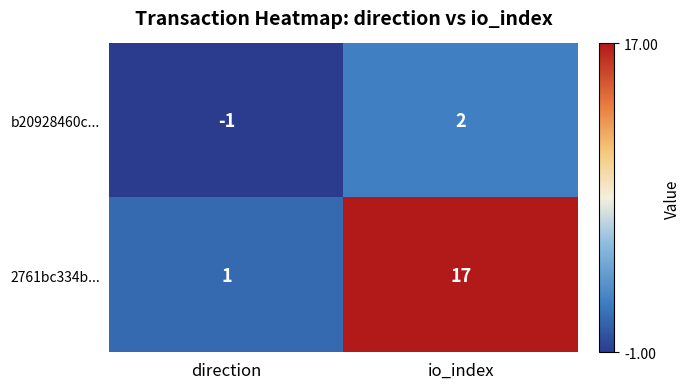

At which label is b20928460c... closest to 0?

direction